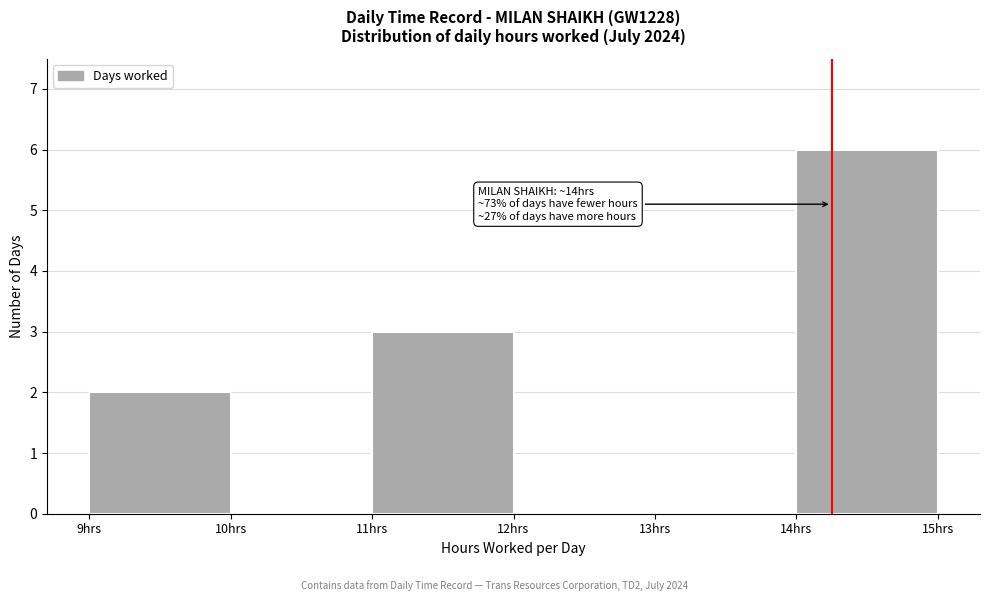

Which range on the x-axis has the tallest bar?

14 to 15